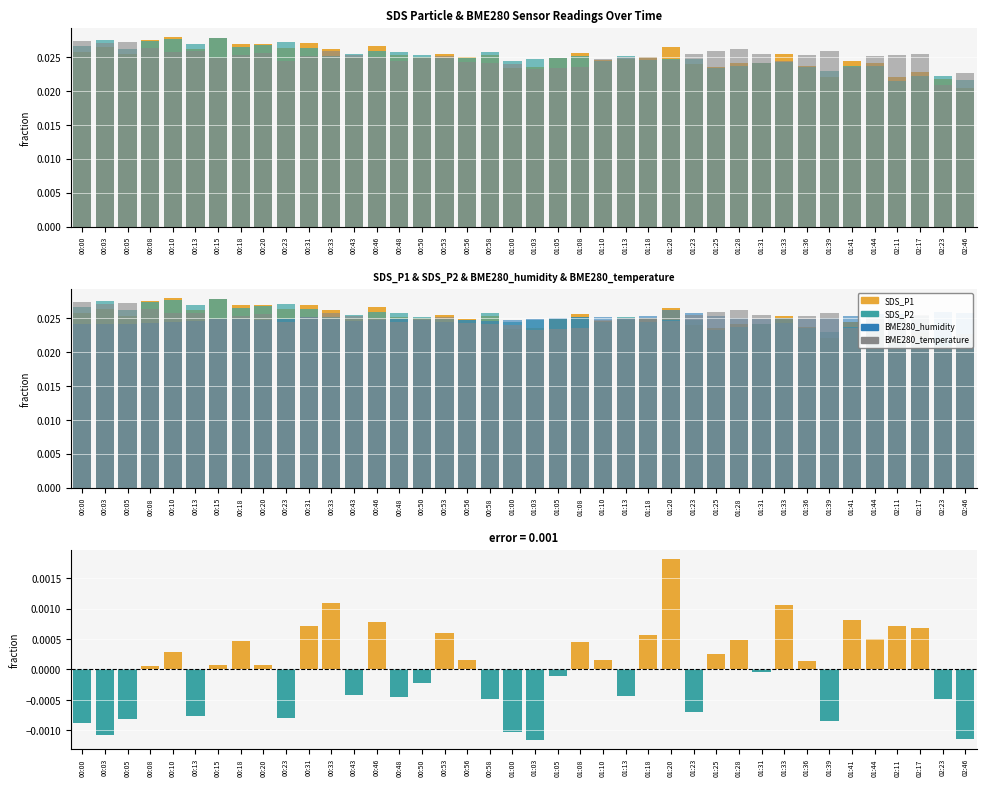

What is the label of the 30th bar from the left?

01:28